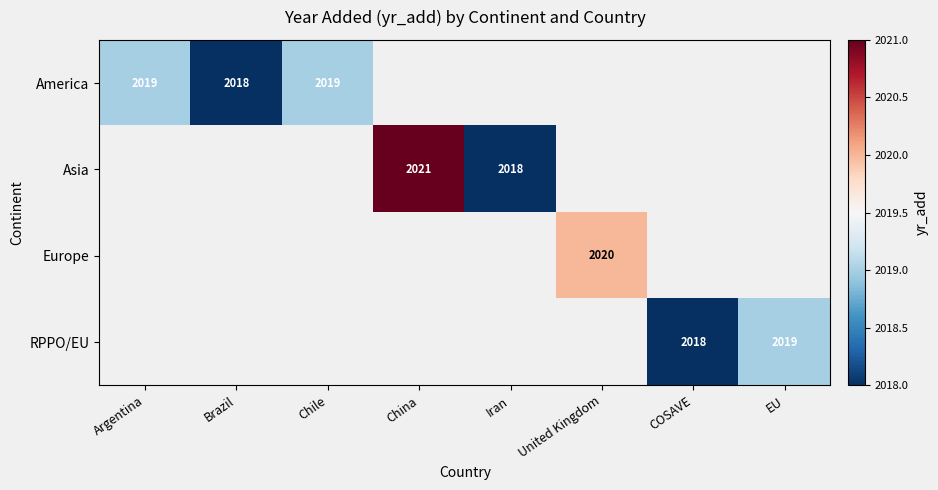

The value of Asia at China is 3380. True or false?

False